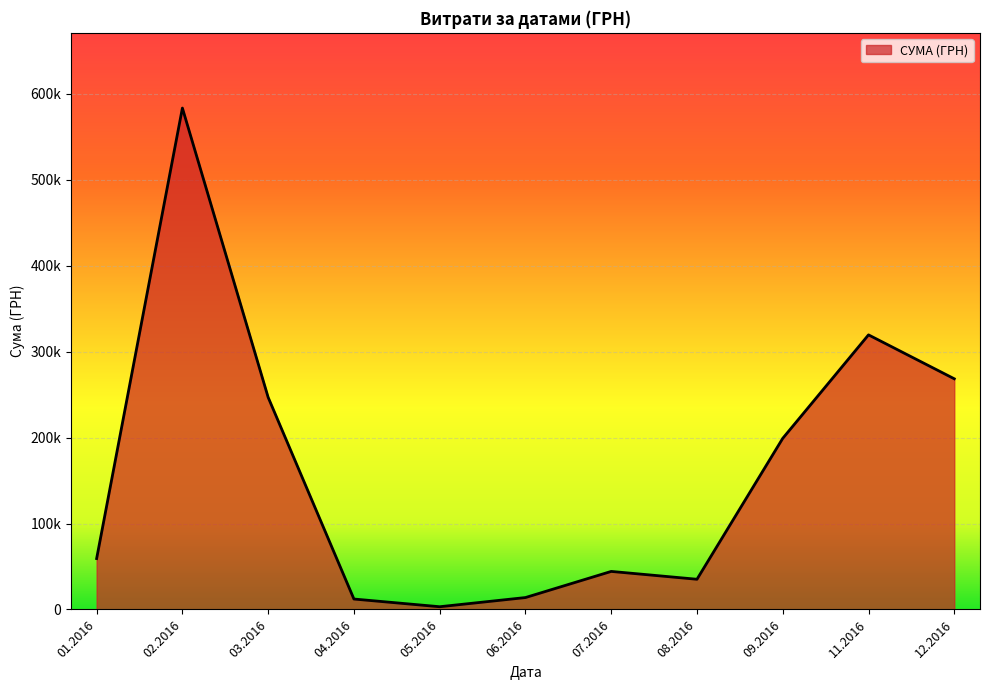

Does the chart have visible grid lines?

Yes